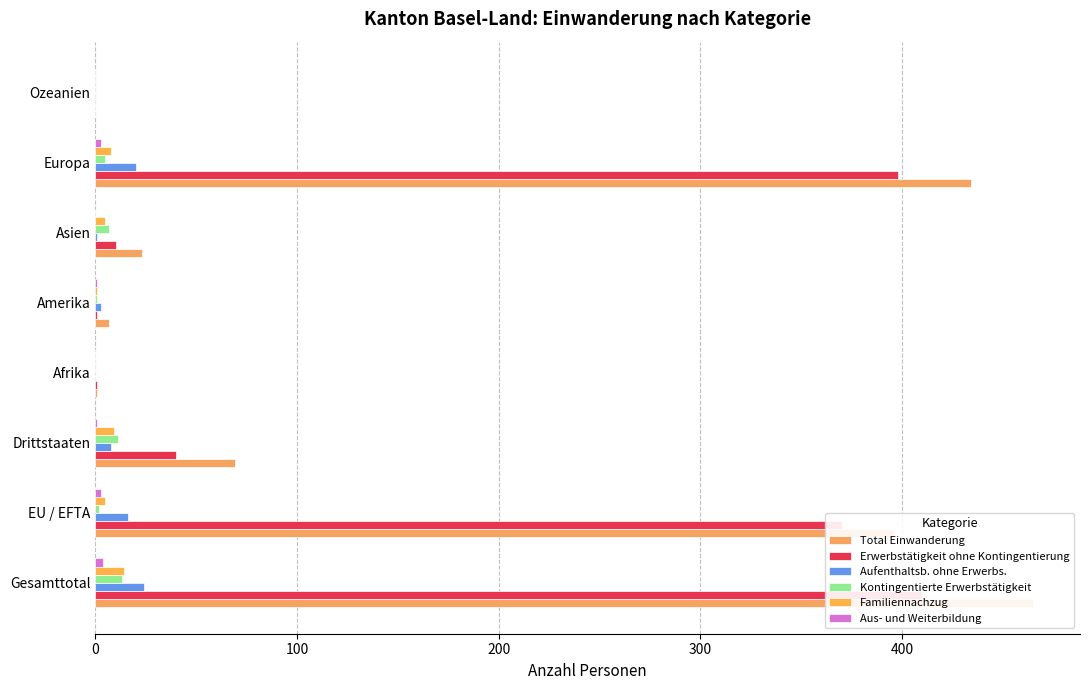

Rank the categories by Erwerbstätigkeit ohne Kontingentierung value from lowest to highest.

7, 300, 400, 500, 200, 100, 6, 0